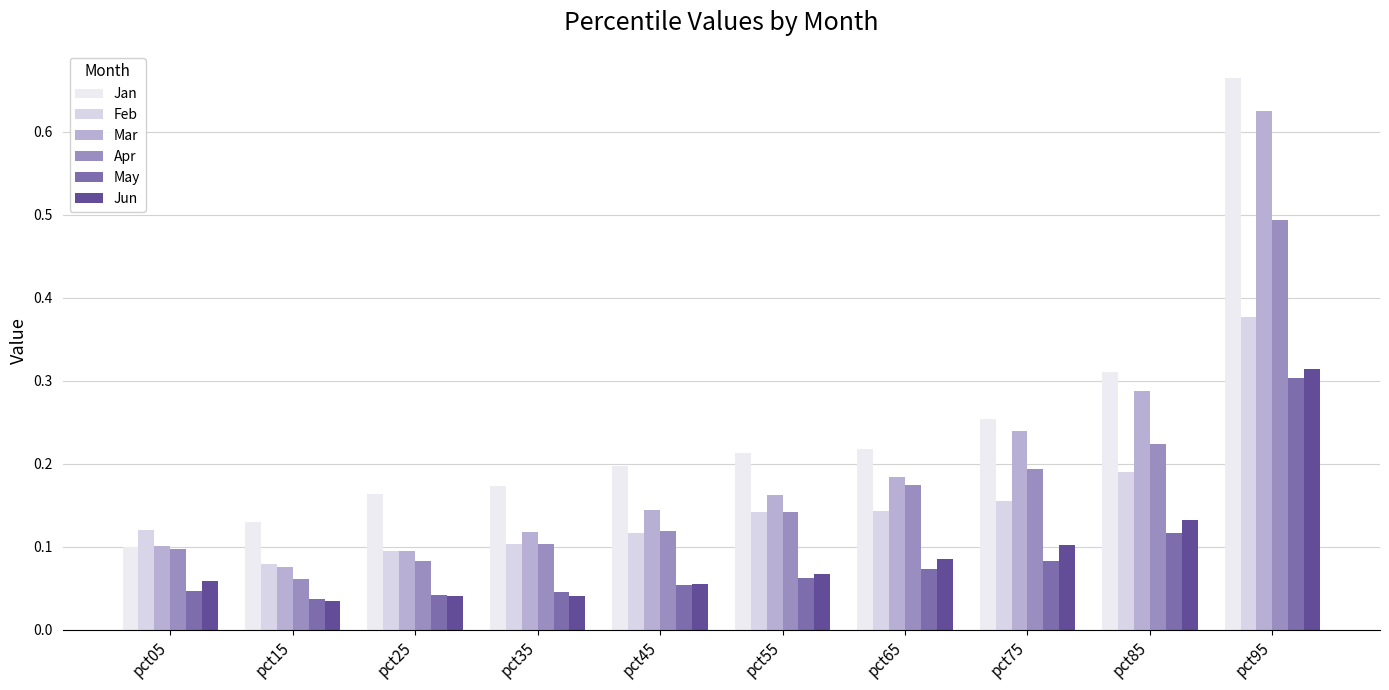

How many series are shown in this chart?

6